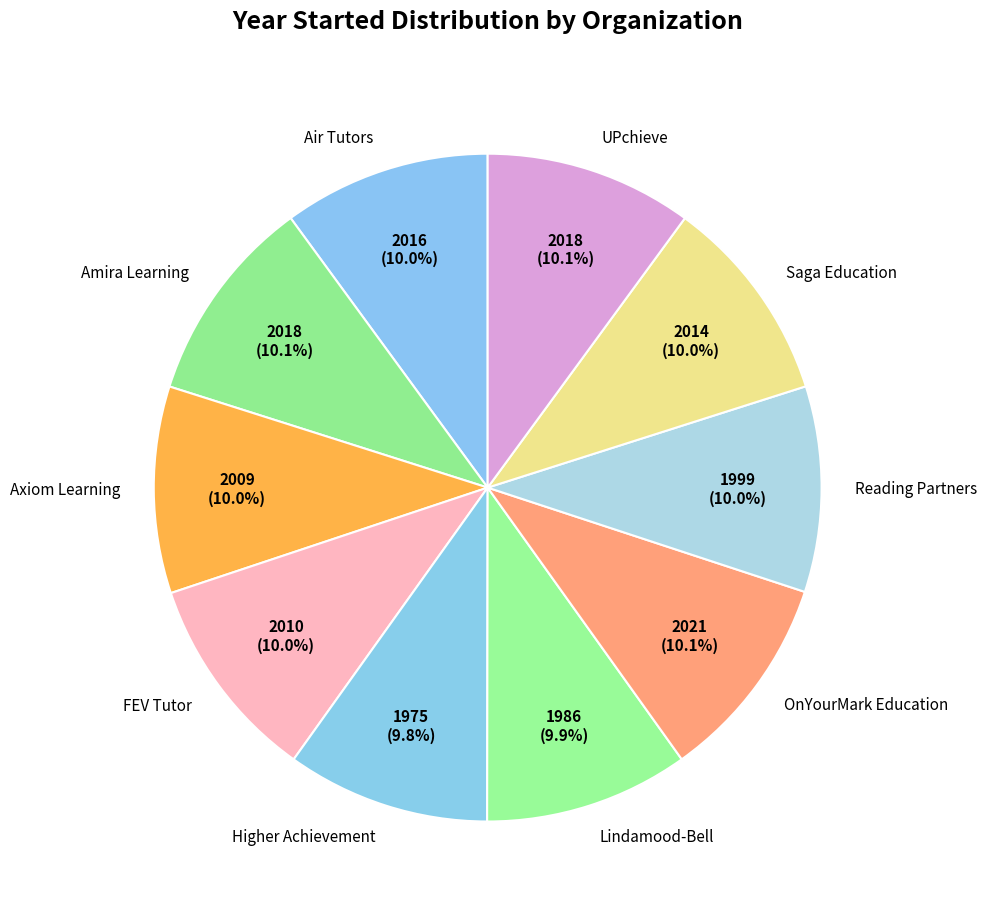

Approximately how many times larger is the value at Amira Learning compared to Lindamood-Bell?

1.0